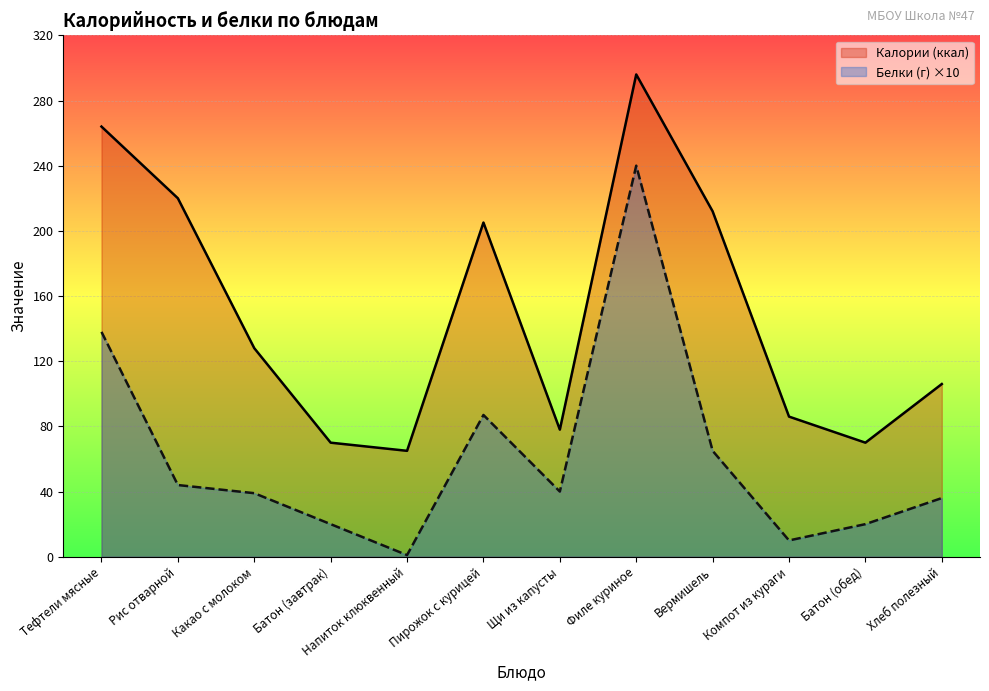

At which category does the chart reach its peak across all series?

Филе куриное